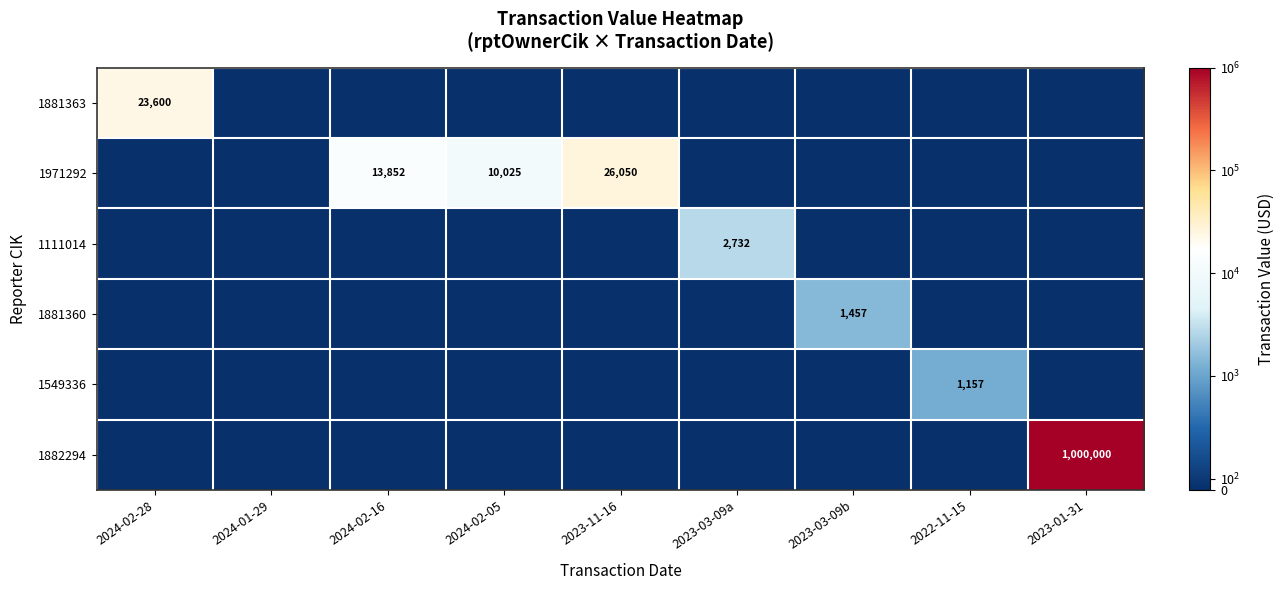

The 1549336 series shows 1902 at 2022-11-15. True or false?

False